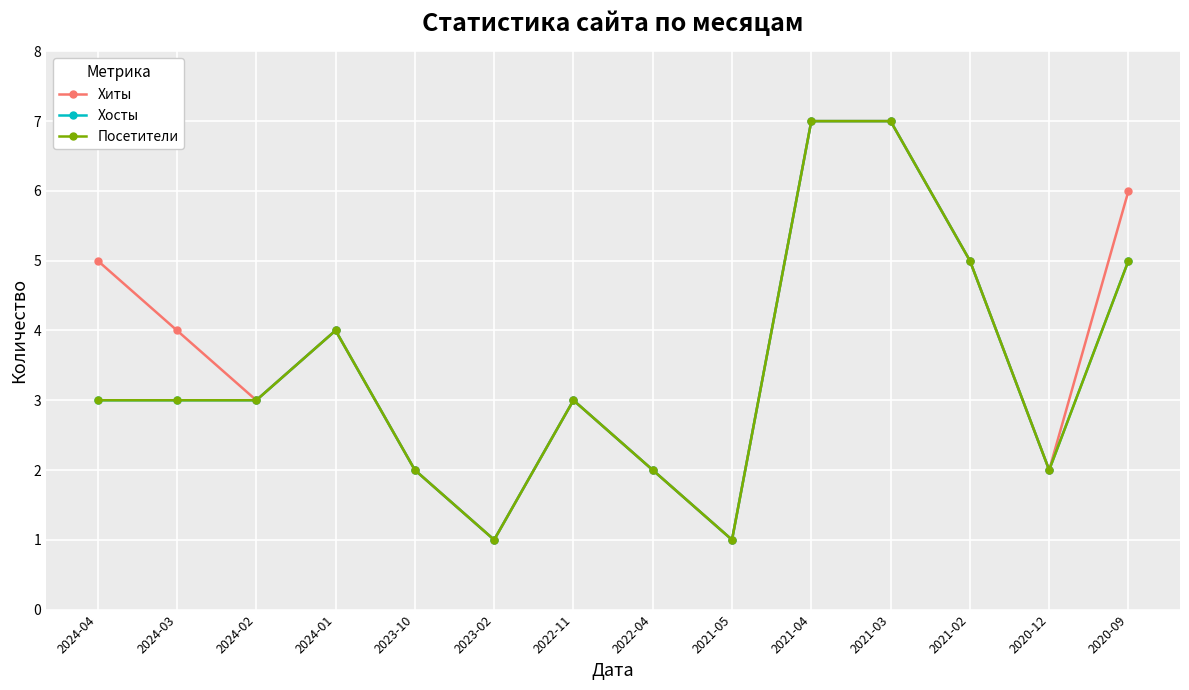

What value does the Посетители series have at 2020-12?

2